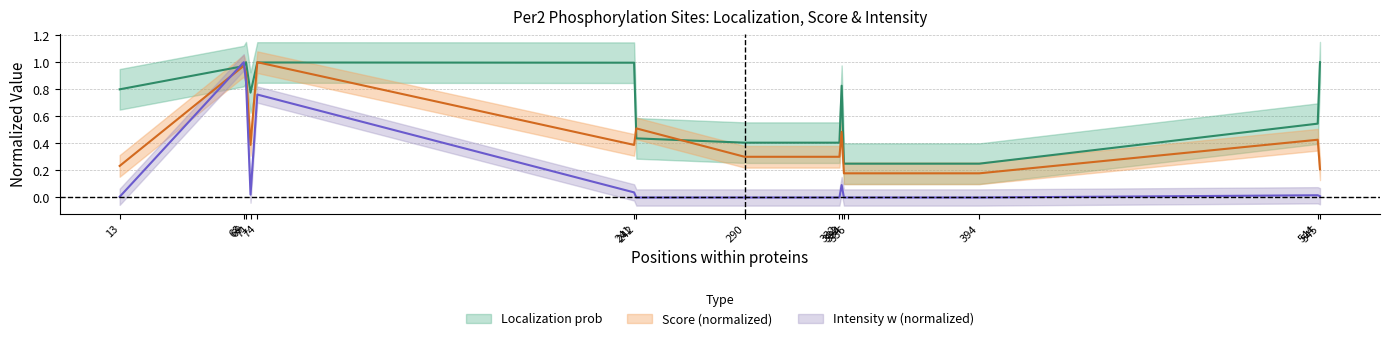

How many times do Score and Localization prob cross each other?

6